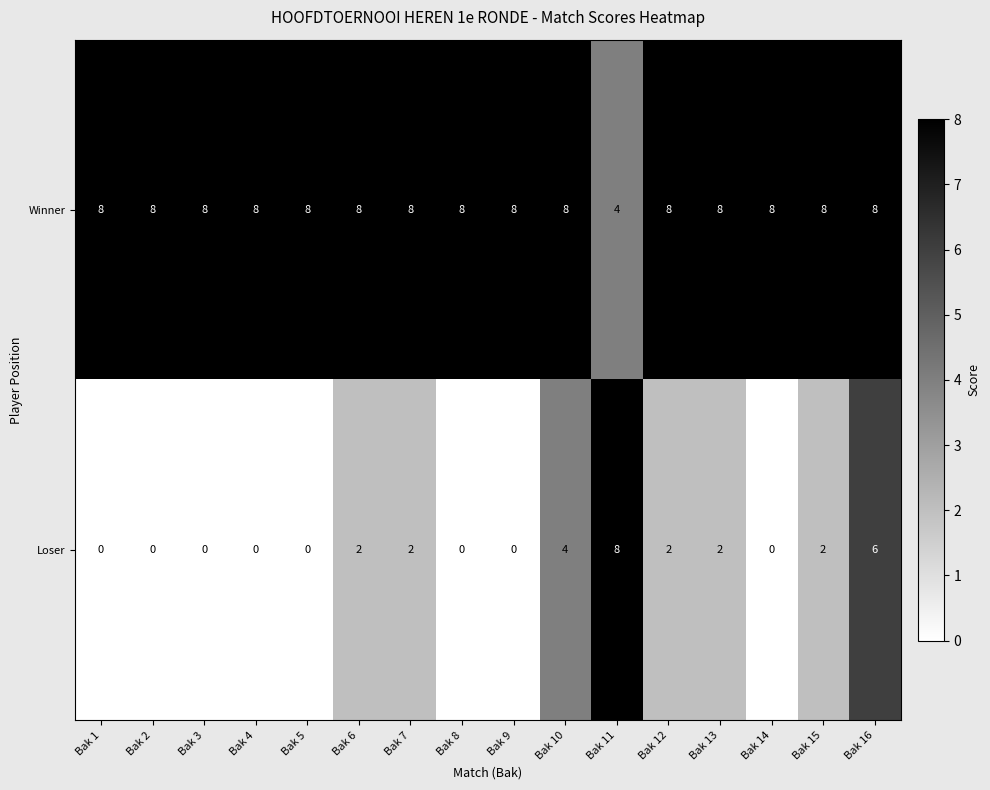

How many values in the Loser series are below 2?

8